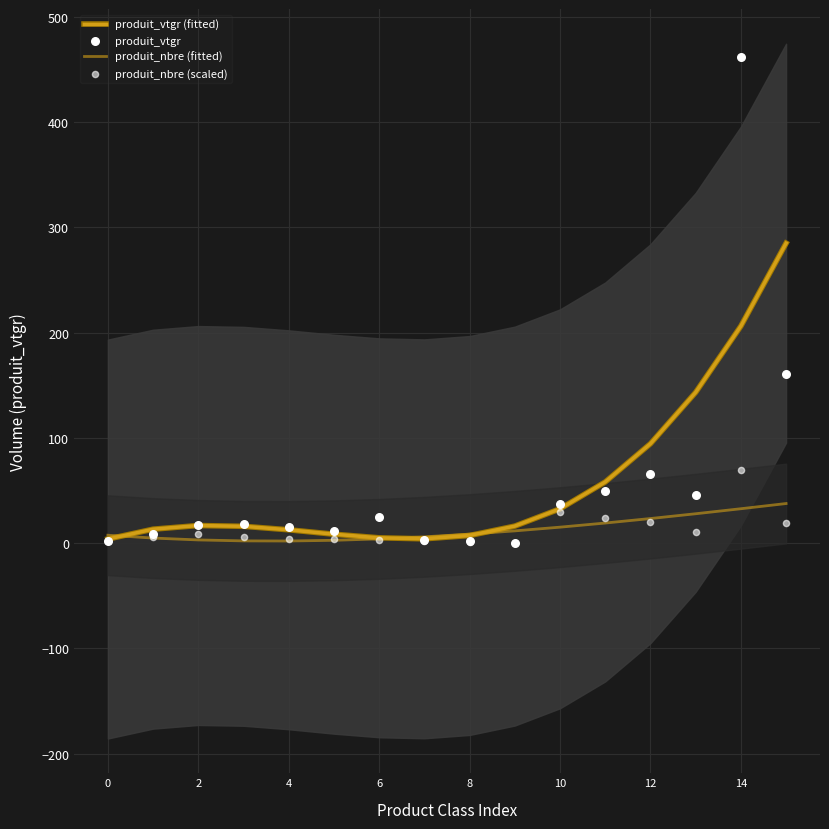

Which series contains the lowest Y value?

produit_vtgr